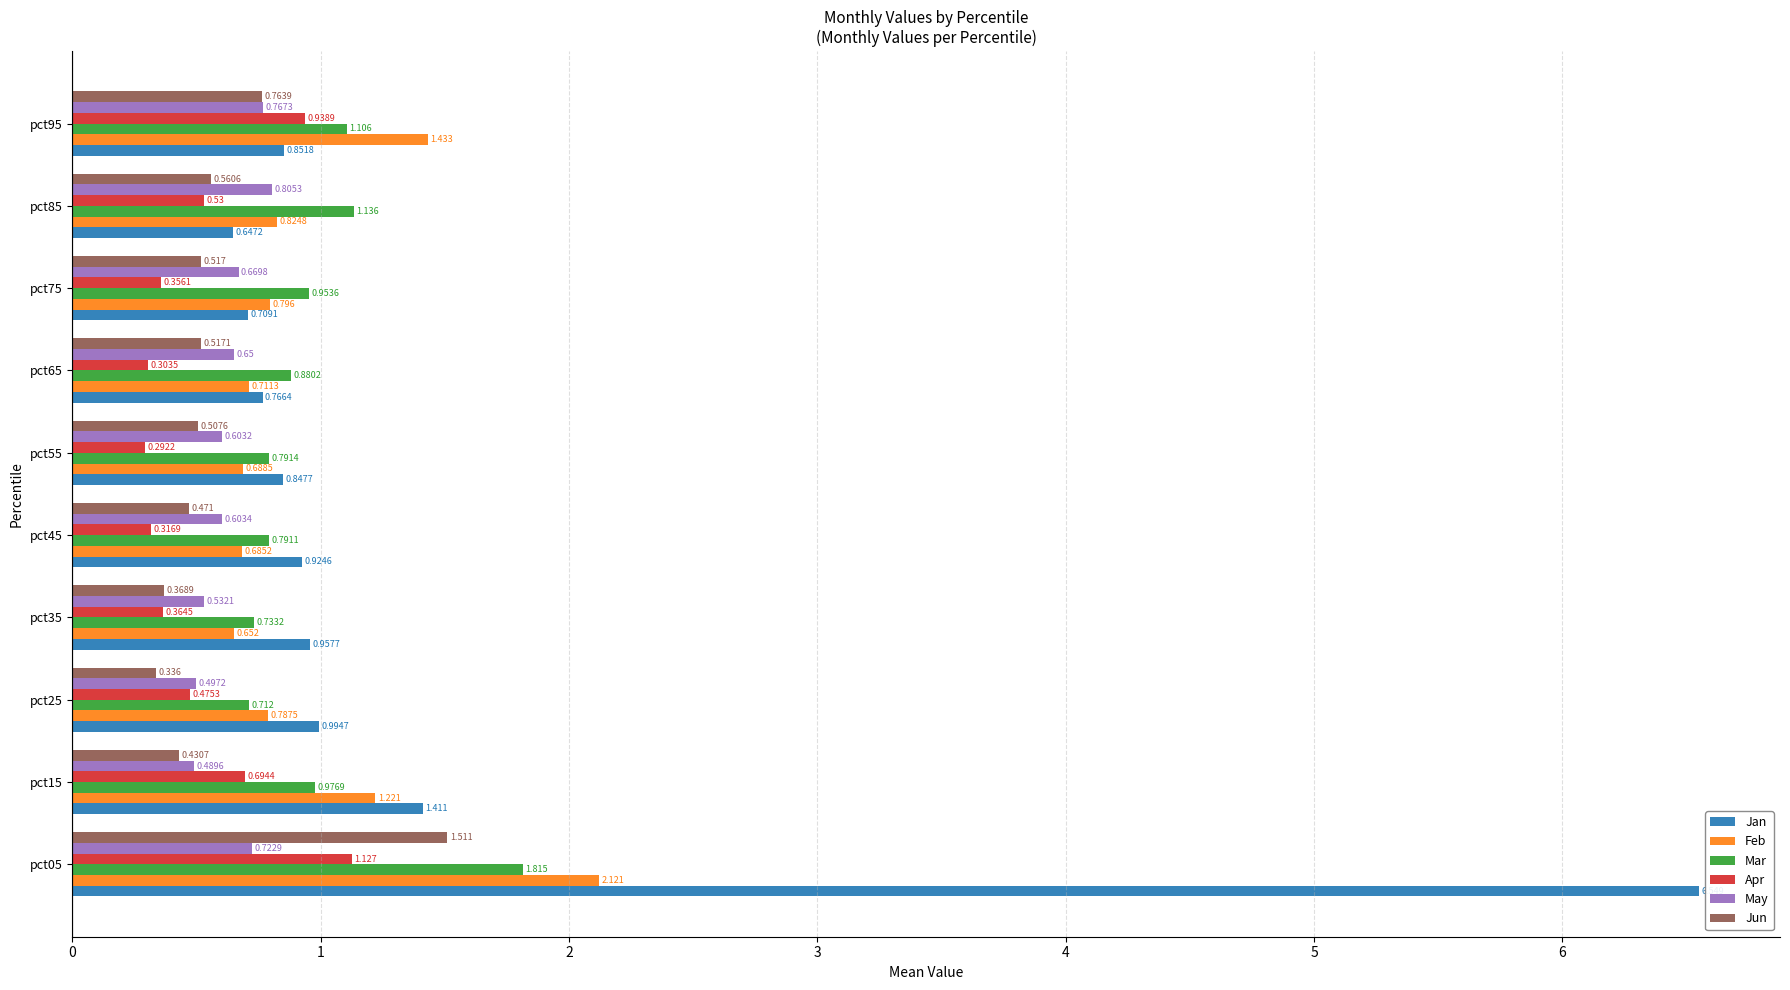

Which series has the largest range (max minus min)?

Jan